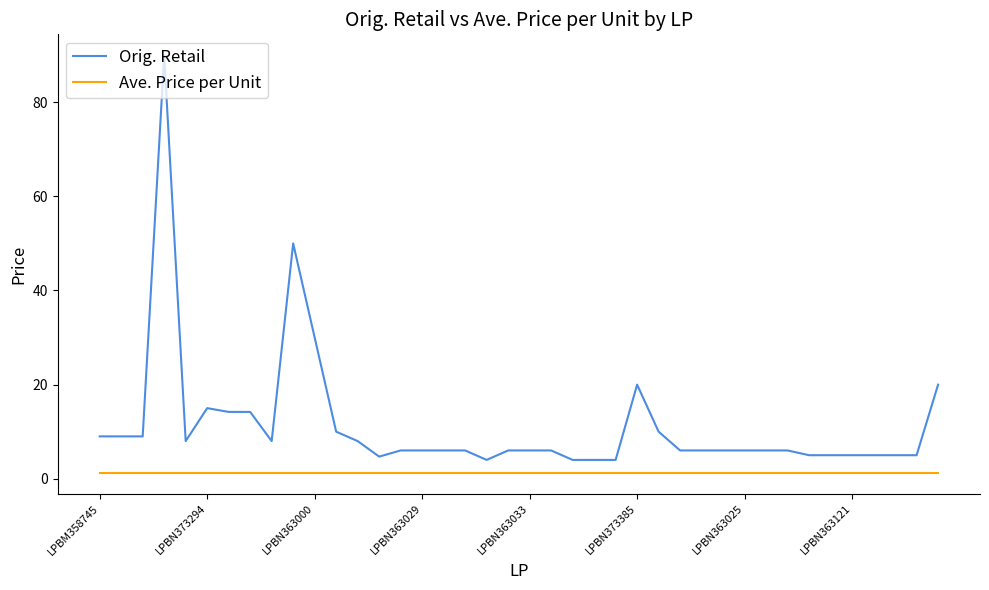

Which series has the largest total across all categories?

Orig. Retail